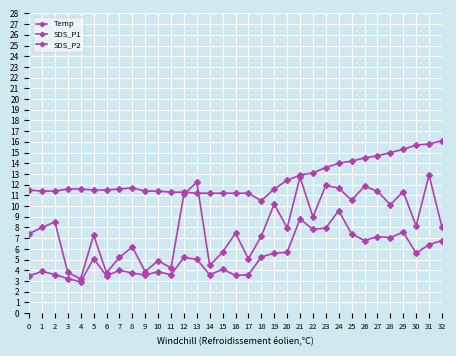

List the series in order of their overall mean, highest first.

Temp, SDS_P1, SDS_P2